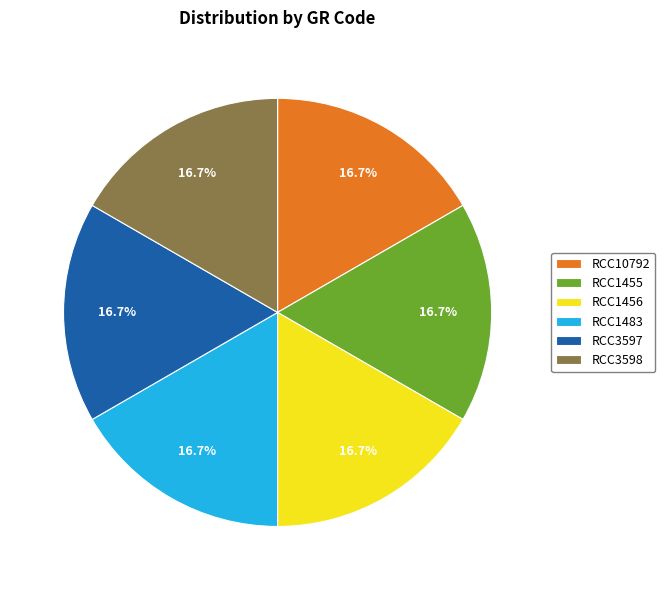

Does RCC1456 account for over 50% of the chart?

No